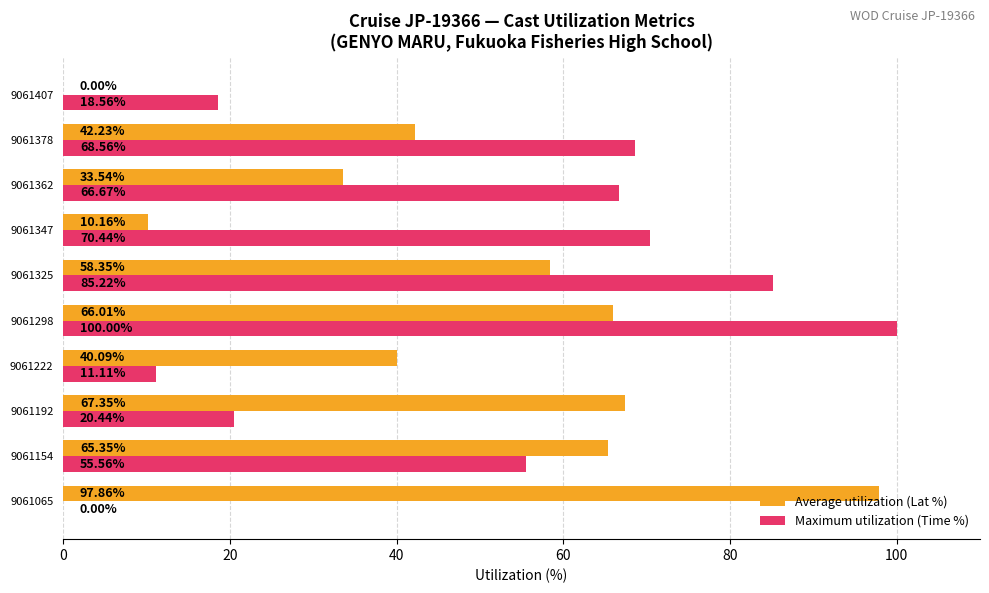

What is the total value across all series at 9061154?

120.9